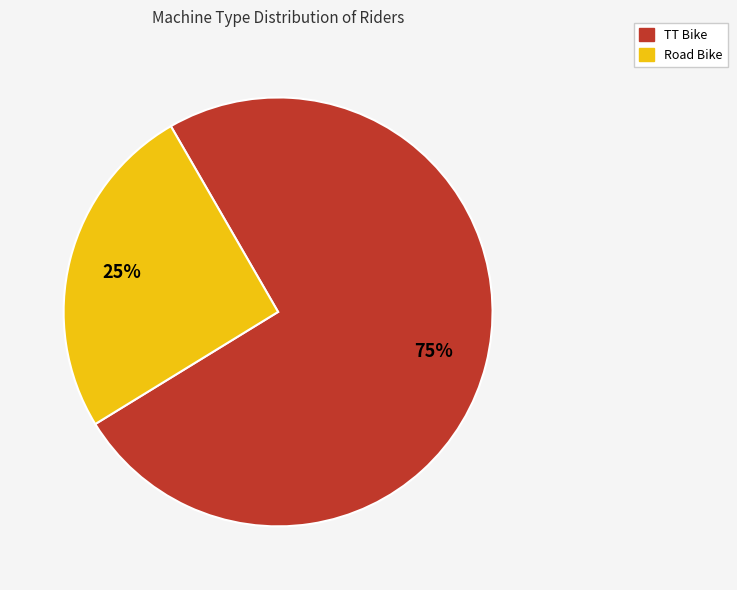

What percentage is the TT Bike slice, to the nearest percent?

75%